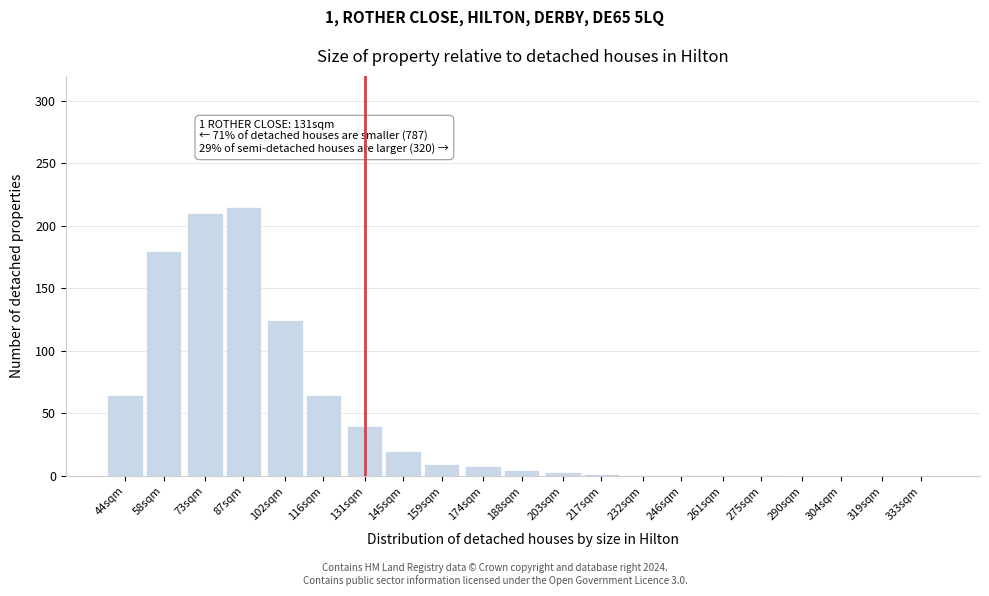

Which has a higher value, 102sqm or 304sqm?

102sqm